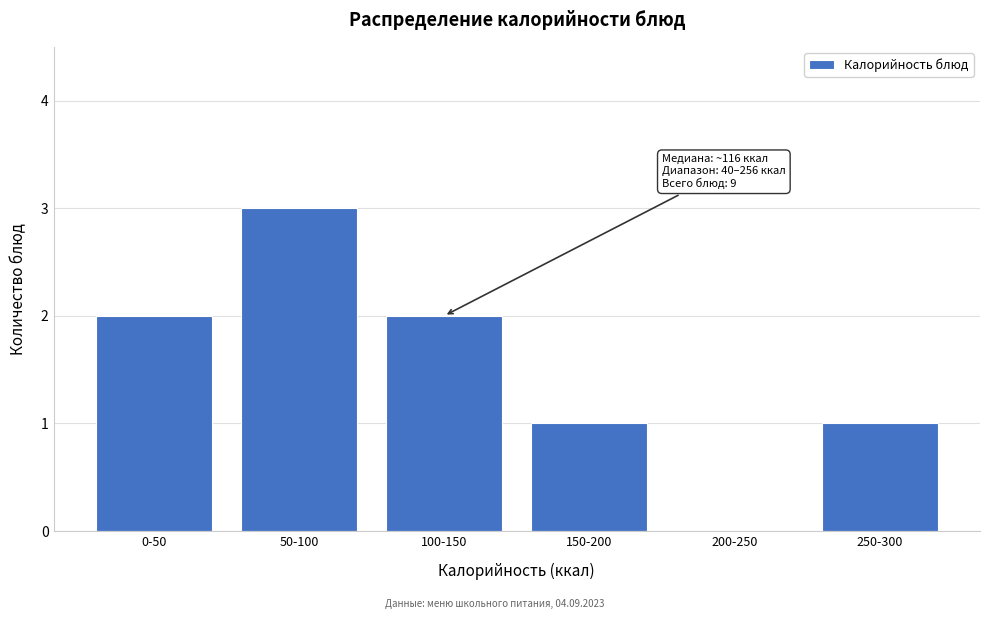

Reading left to right, list all the values displayed in this chart.

0-50=2	50-100=3	100-150=2	150-200=1	200-250=0	250-300=1